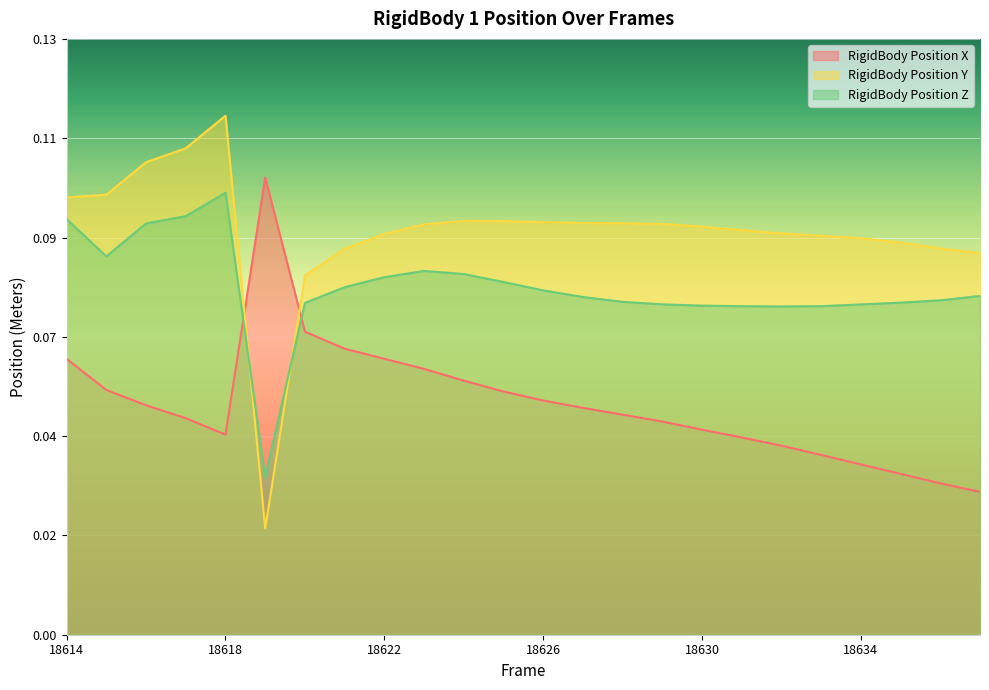

What is the value of the RigidBody Position Y point at the 14th from the left?

0.1